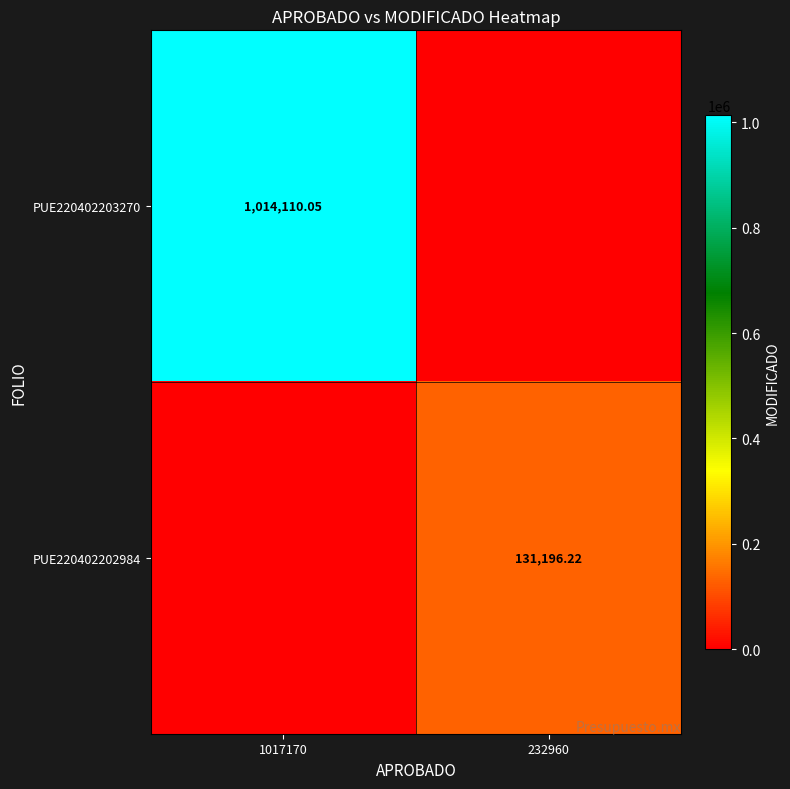

How many values in the PUE220402203270 series exceed 1014110?

1